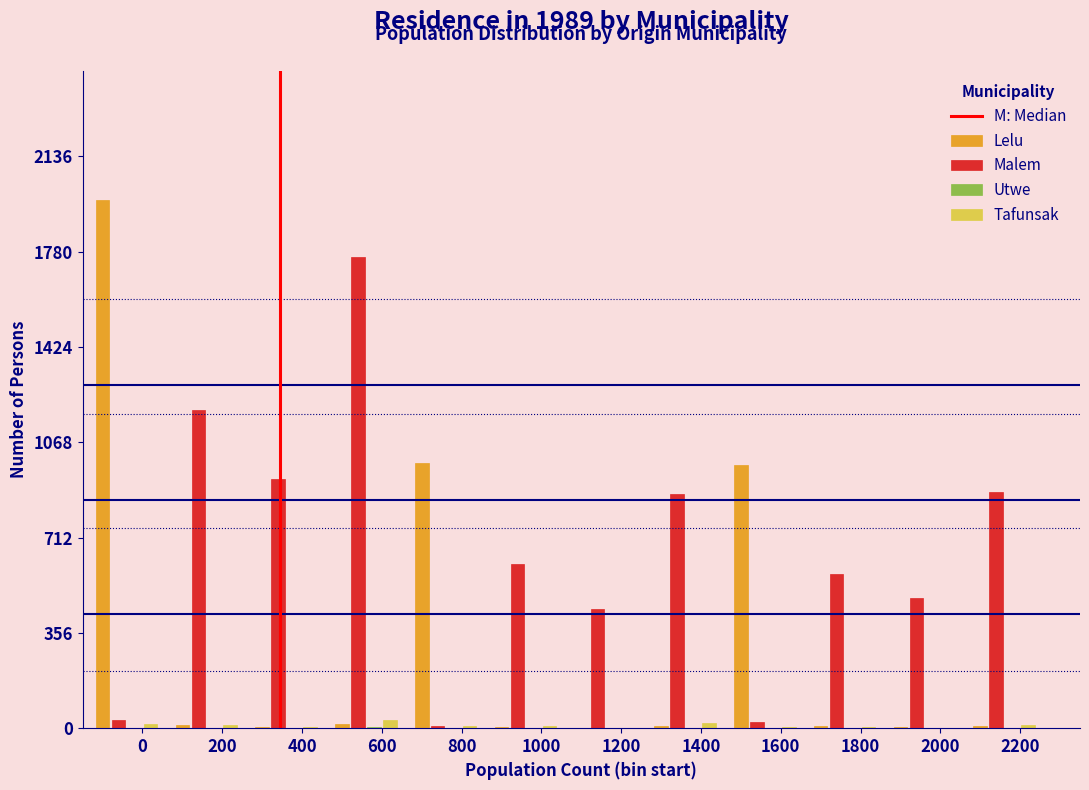

Is it true that Lelu equals 0 at 1200?

True